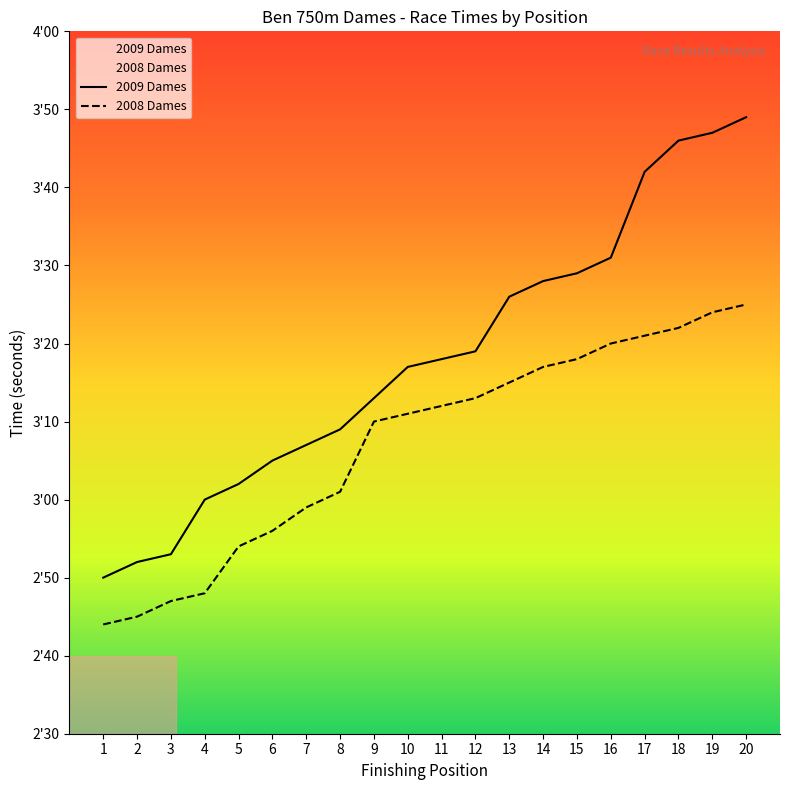

What is the difference between the maximum and minimum values?

59